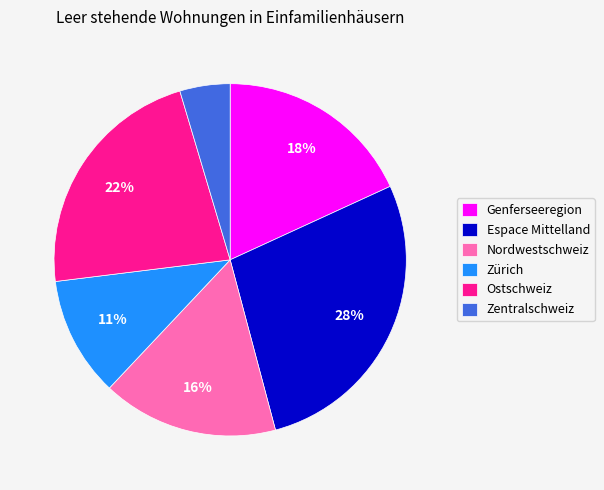

To the nearest percent, what percentage of the pie is Espace Mittelland?

28%